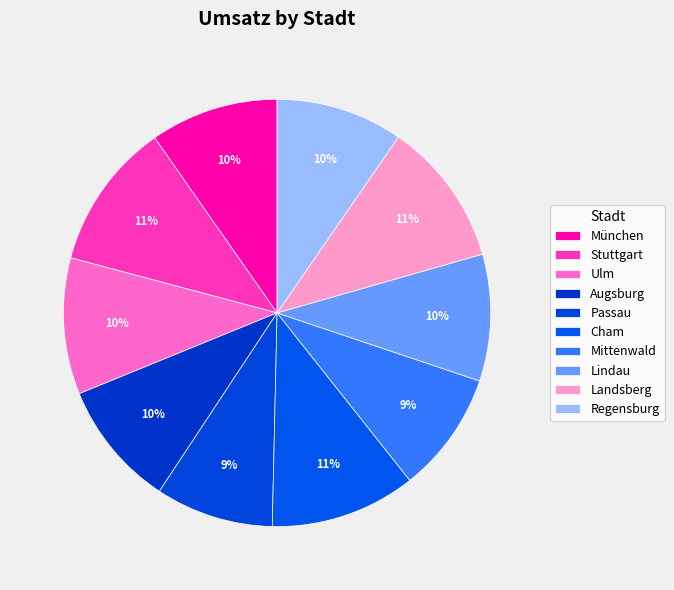

Count the number of slices in the pie.

10